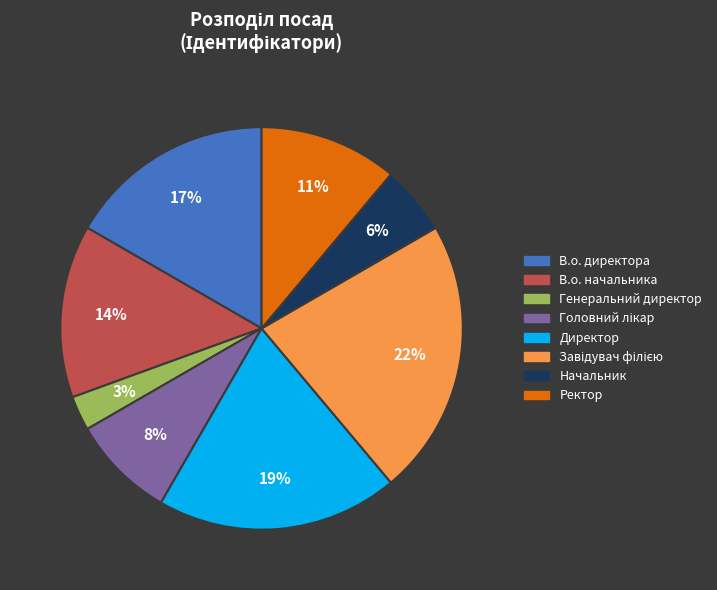

What is the smallest slice in the pie chart?

Генеральний директор